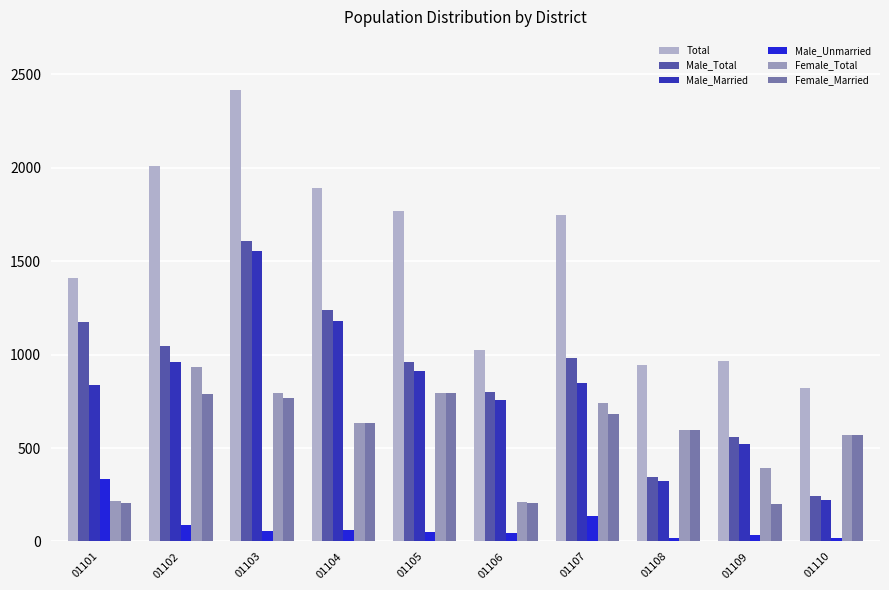

Reading left to right, what are all the values shown in this chart?

Total: 01101=1408	01102=2007	01103=2414	01104=1893	01105=1770	01106=1026	01107=1749	01108=945	01109=967	01110=820
Male_Total: 01101=1173	01102=1047	01103=1608	01104=1238	01105=959	01106=802	01107=984	01108=343	01109=558	01110=242
Male_Married: 01101=839	01102=961	01103=1552	01104=1178	01105=911	01106=756	01107=850	01108=325	01109=524	01110=223
Male_Unmarried: 01101=334	01102=86	01103=56	01104=60	01105=48	01106=46	01107=134	01108=18	01109=34	01110=19
Female_Total: 01101=215	01102=936	01103=795	01104=634	01105=795	01106=209	01107=743	01108=596	01109=395	01110=571
Female_Married: 01101=207	01102=790	01103=770	01104=632	01105=792	01106=206	01107=681	01108=595	01109=201	01110=570